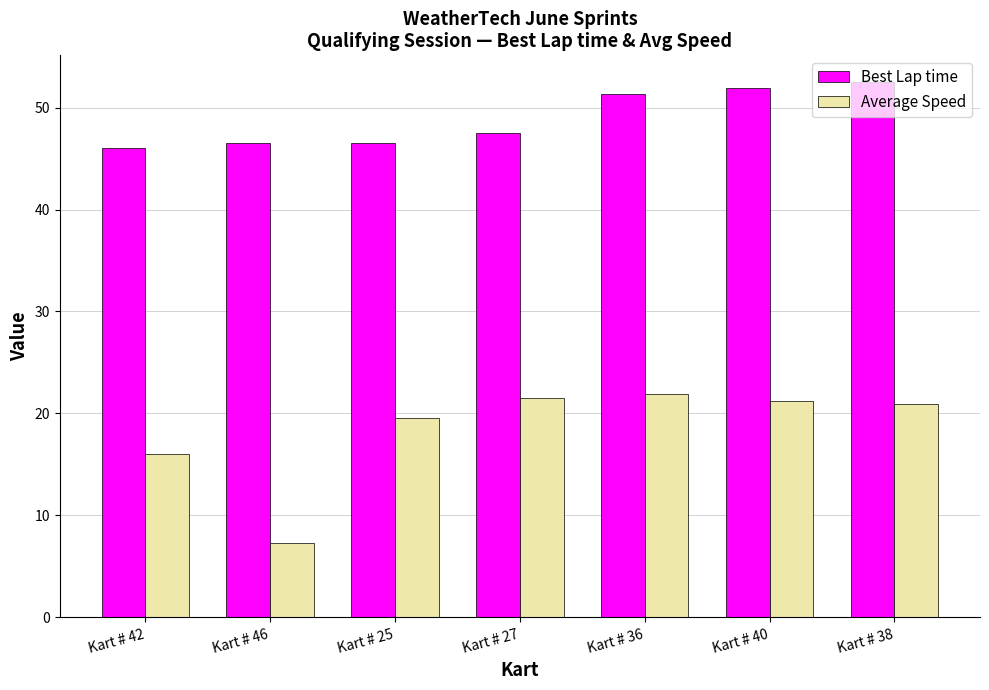

At which label is Average Speed closest to 14?

Kart # 42